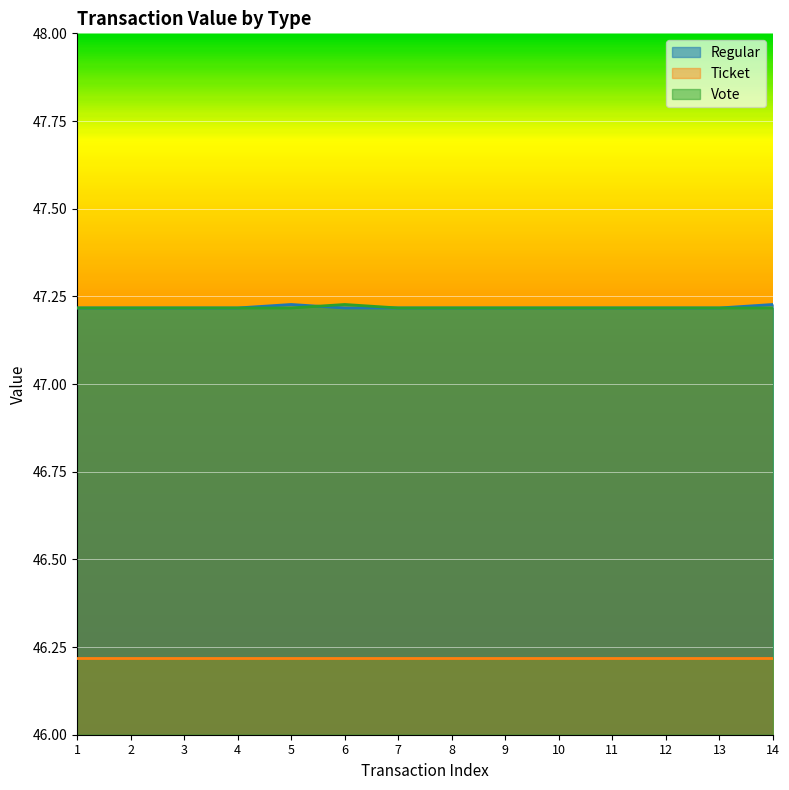

List the labels in order of Vote value, largest first.

6, 1, 2, 3, 4, 5, 7, 8, 9, 10, 11, 12, 13, 14